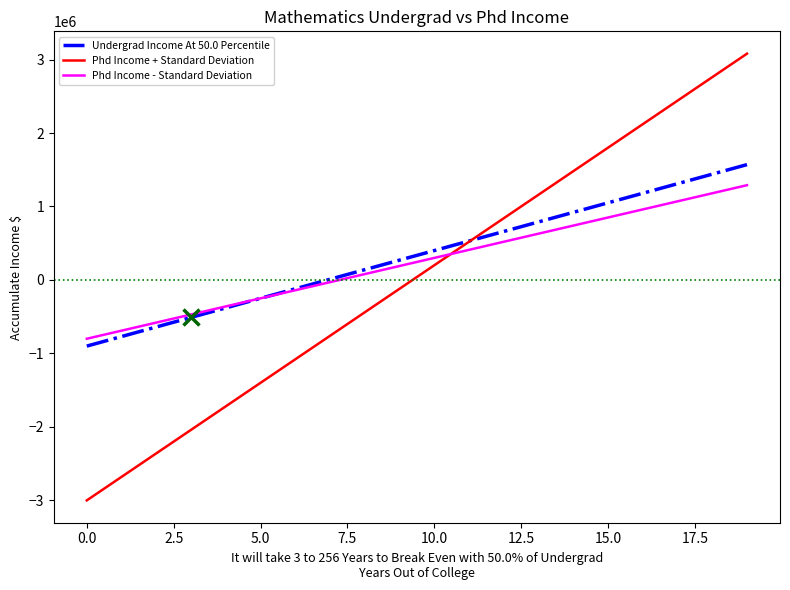

How many intersections are there between Phd Income - Standard Deviation and Phd Income + Standard Deviation?

1